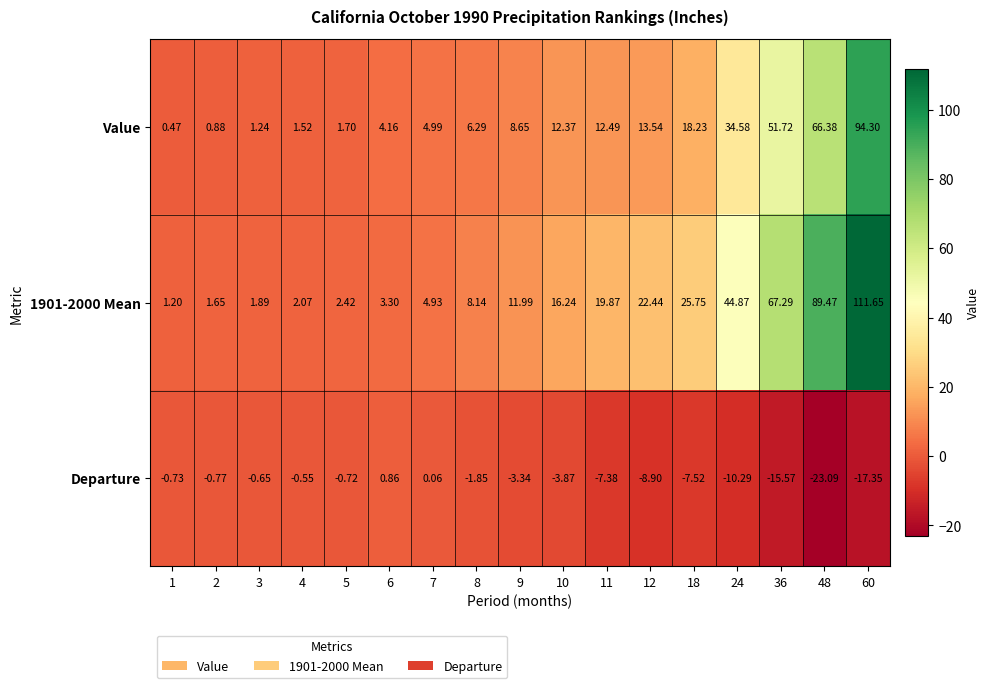

Between 2 and 7, which series saw the biggest shift?

Value